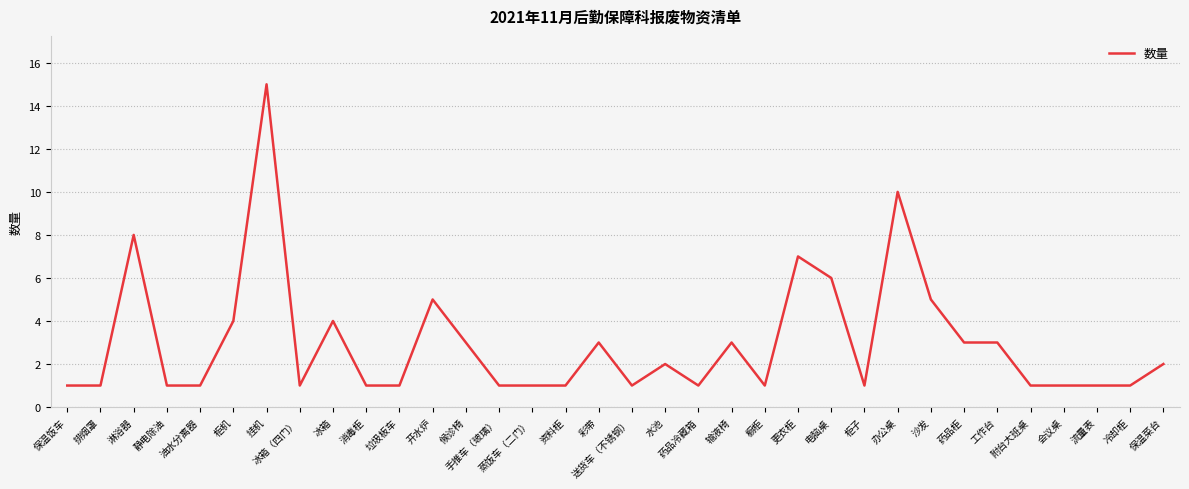

Approximately how many times larger is the value at 冰箱 compared to 消毒柜?

4.0